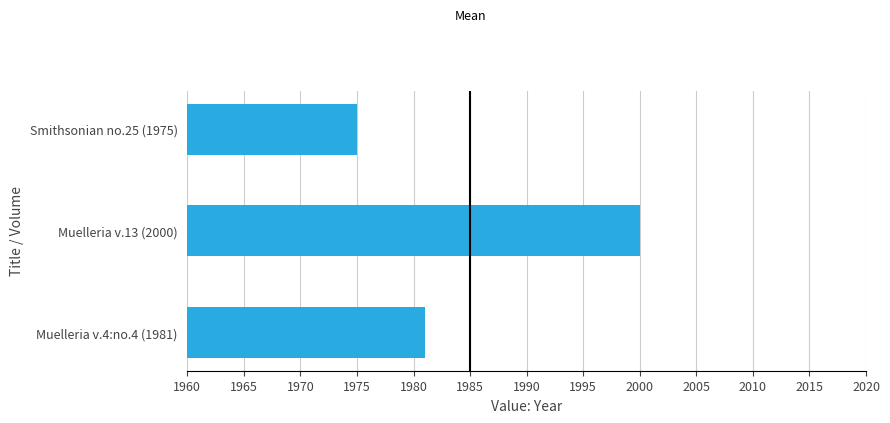

Approximately how many times larger is the value at Muelleria v.4:no.4 (1981) compared to Smithsonian no.25 (1975)?

1.0